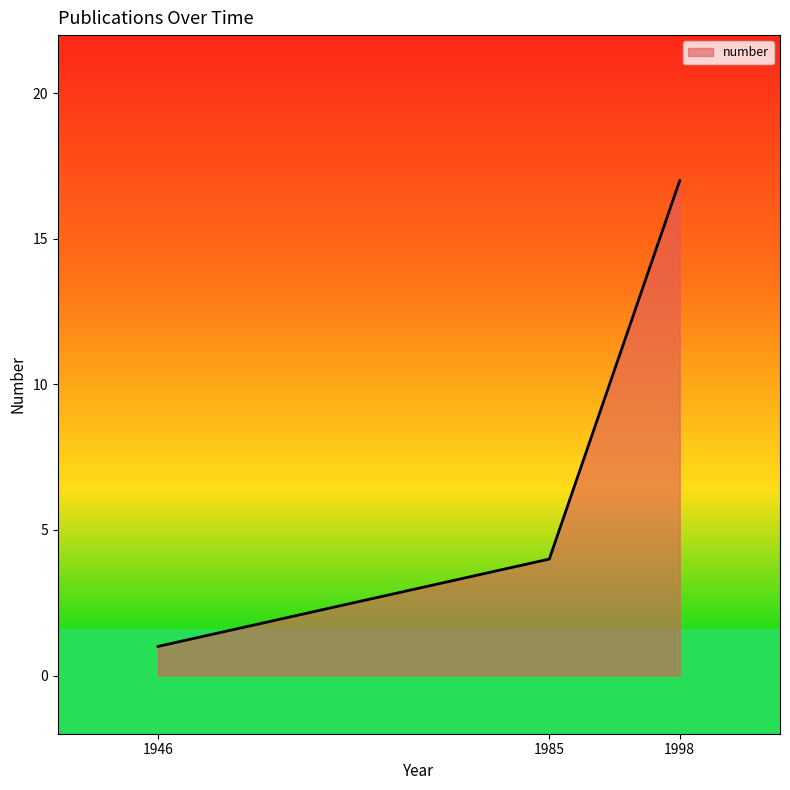

Count the number of categories in the chart.

3